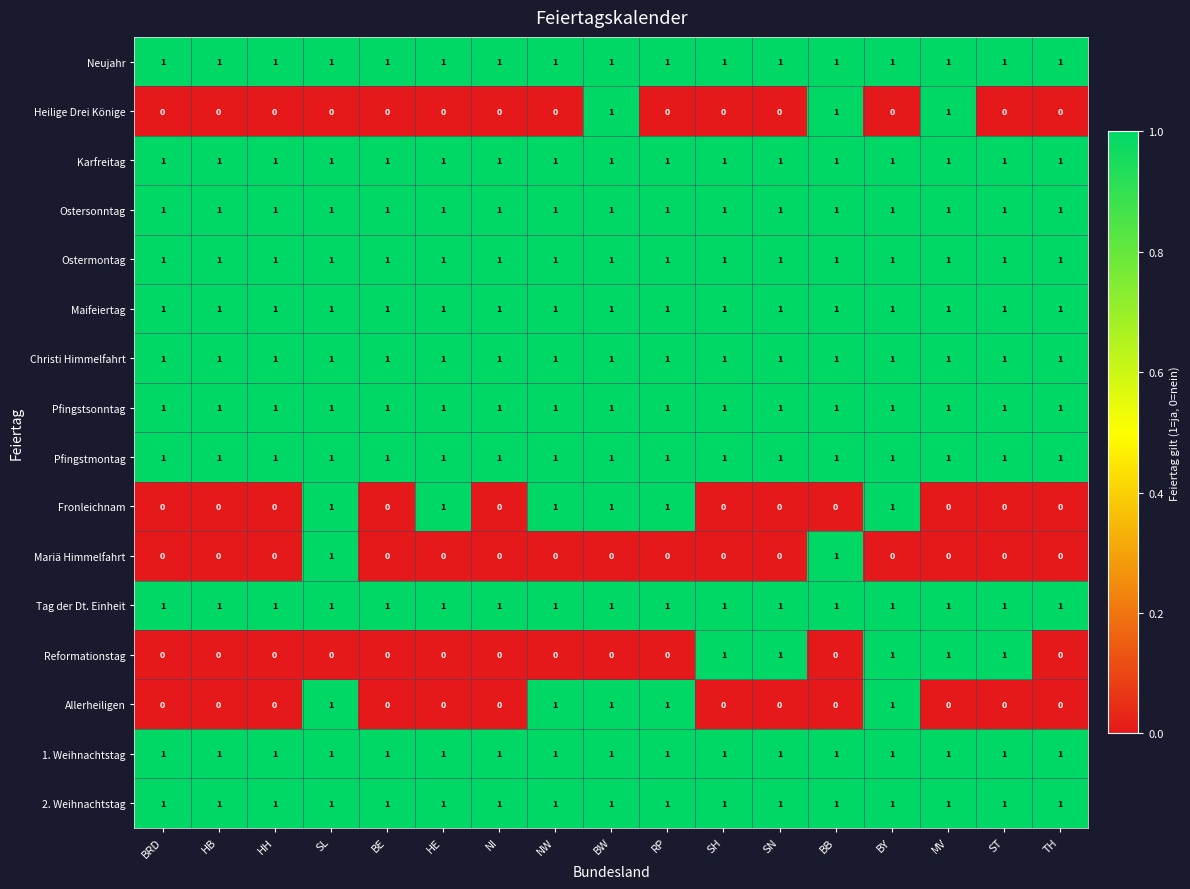

What is the sum of all Reformationstag values?

5